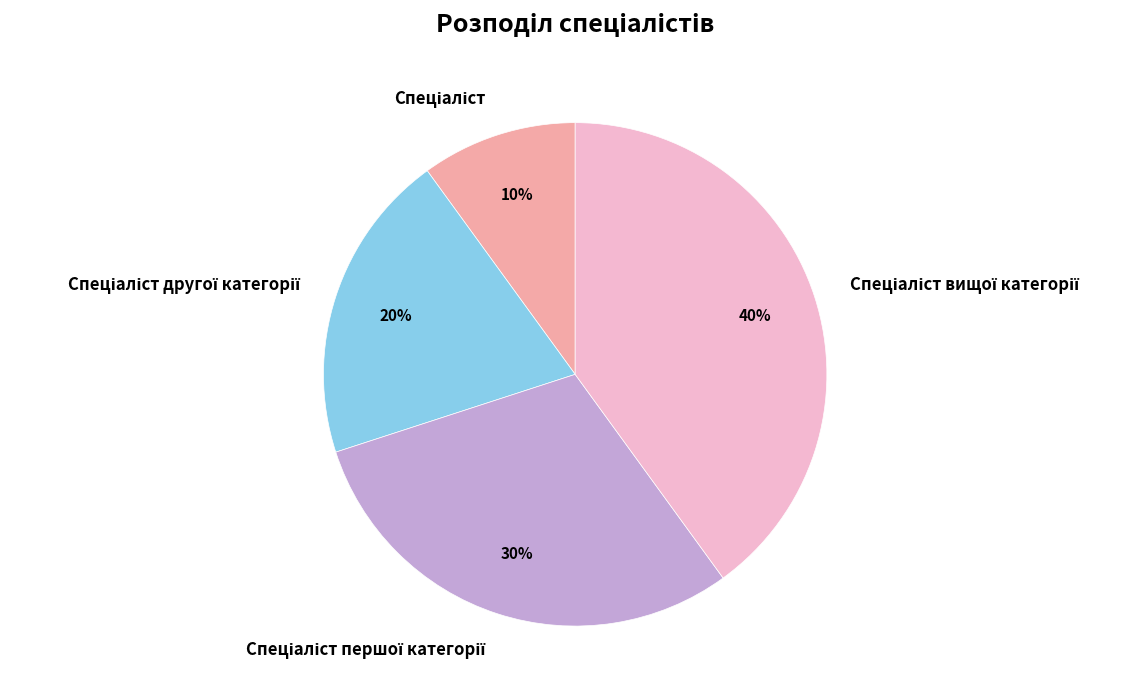

To the nearest percent, what is the difference between the largest and smallest slice percentages?

30%